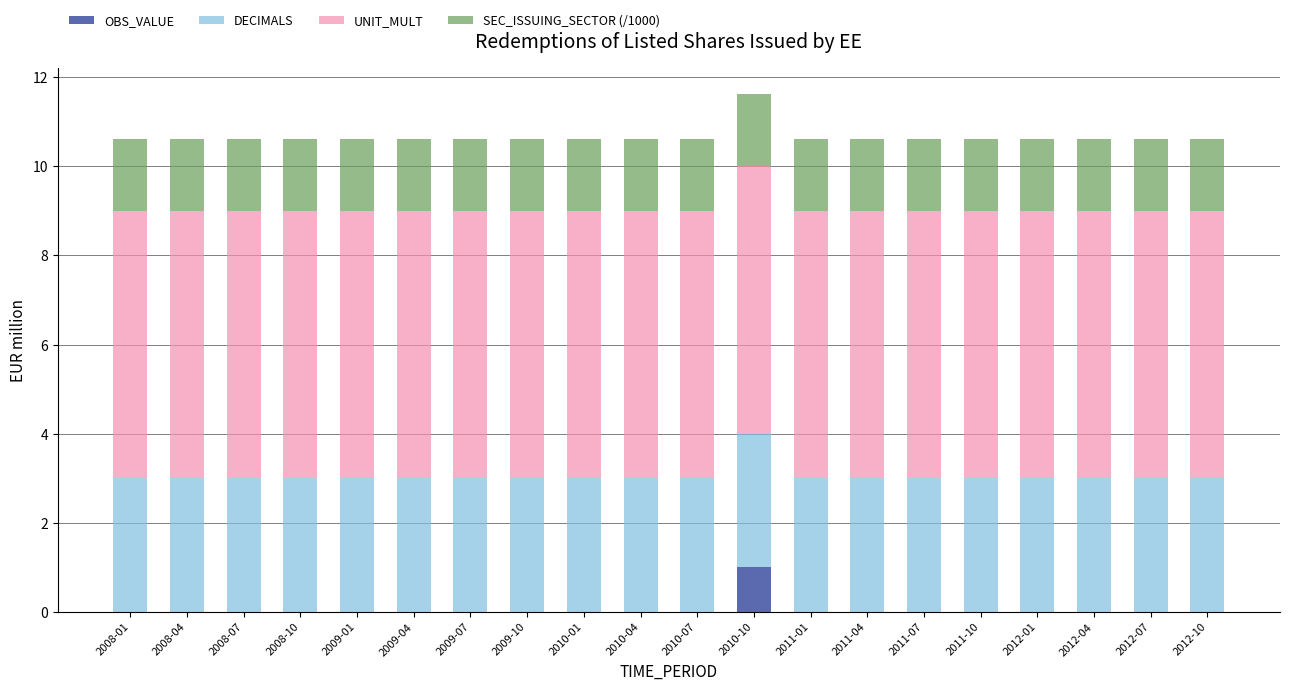

At which category is the sum across all series the highest?

2010-10